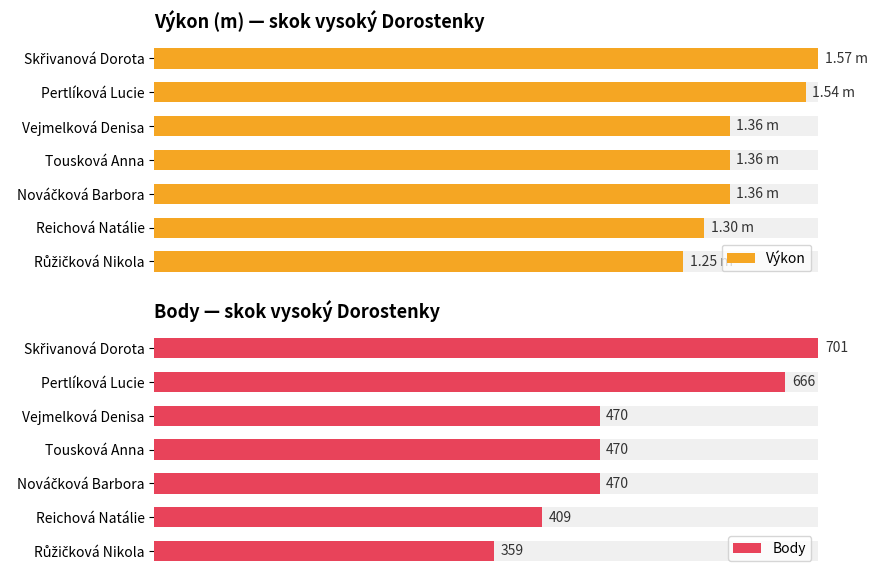

Which has a higher value, Růžičková Nikola or Vejmelková Denisa?

Vejmelková Denisa